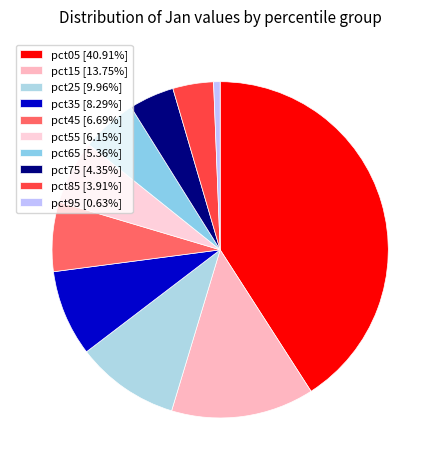

Which category has the biggest portion of the pie?

pct05